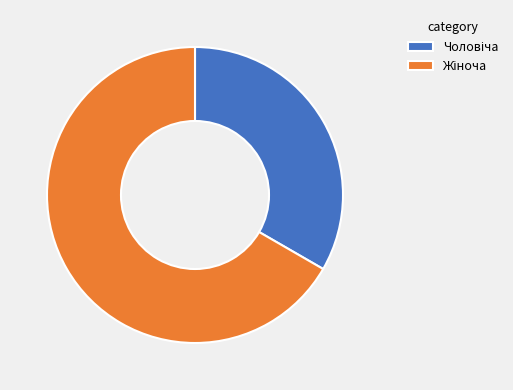

How many slices are in this pie chart?

2